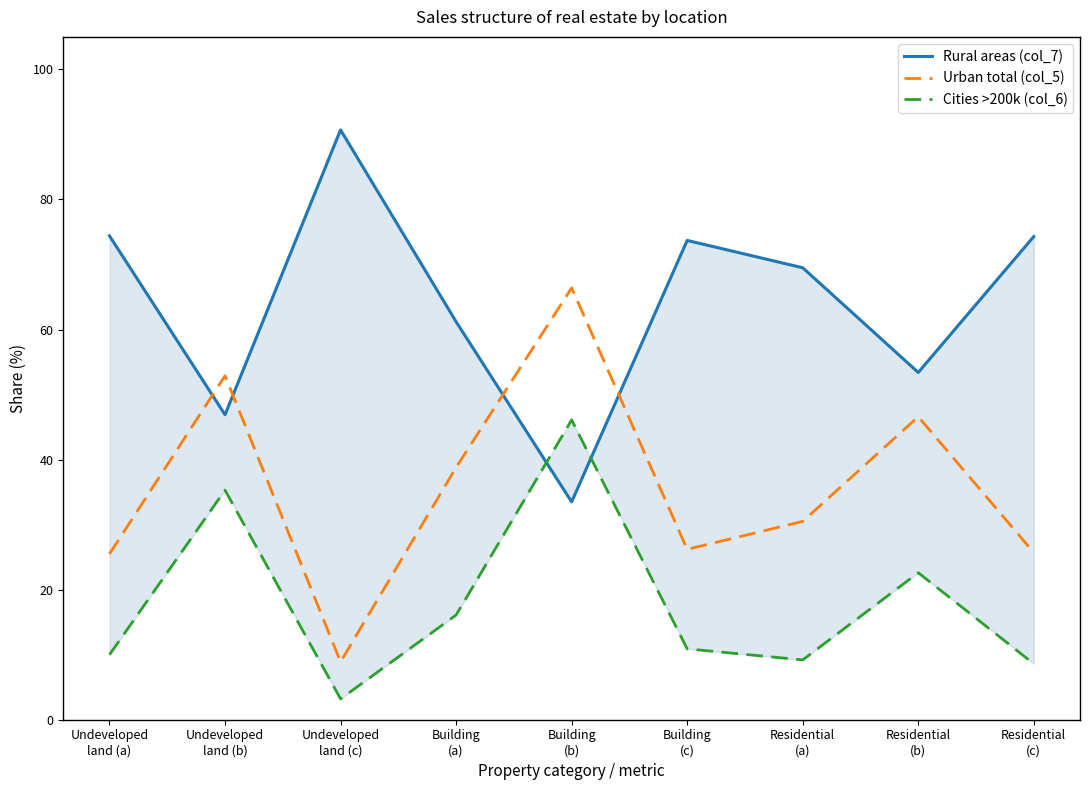

Which has a higher value, Residential
(a) or Building
(c)?

Building
(c)